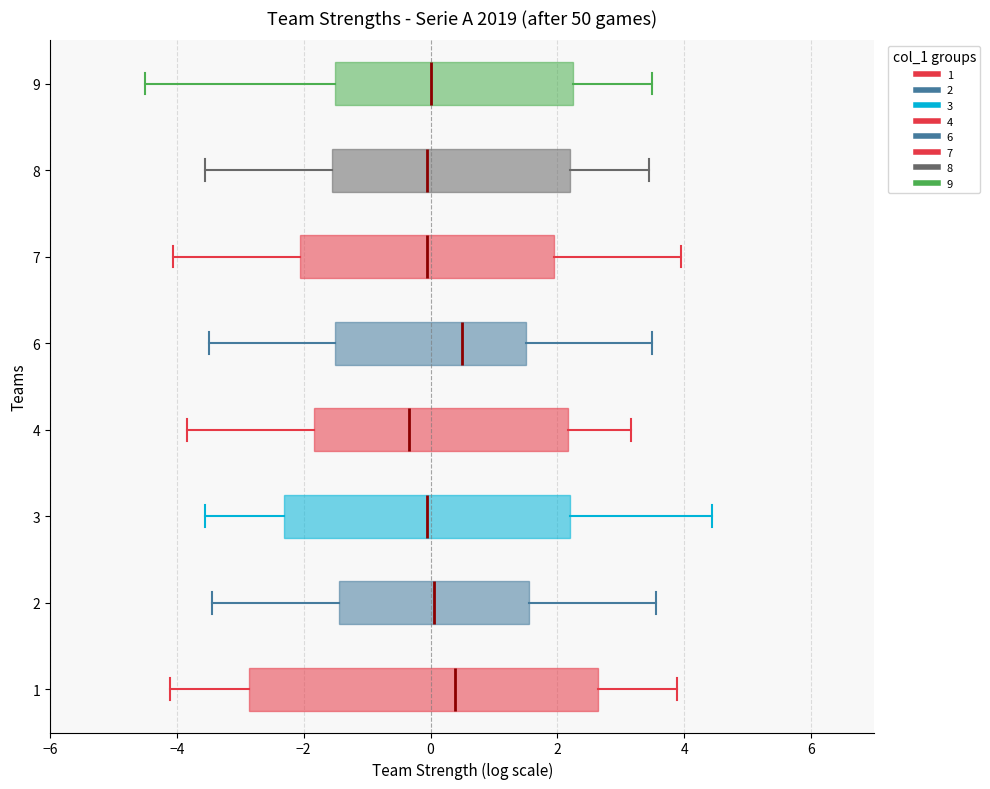

Where does the right whisker of the box at y = 7 end on the x-axis? The values are not printed on the chart, so give them approximately, as read against the axis.

4.0